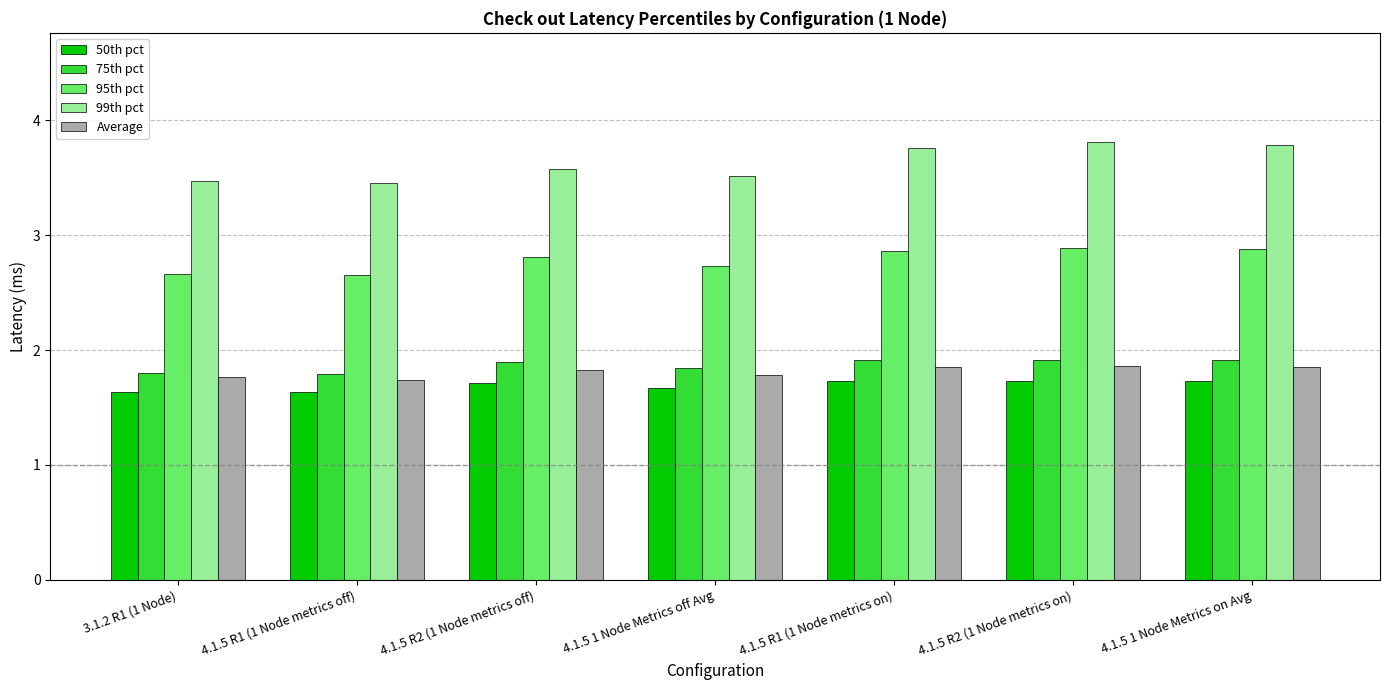

Count the 95th pct values in the range 2 to 3.

7